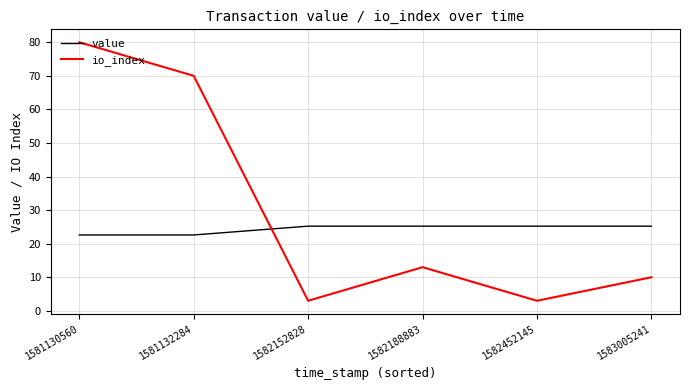

At which label does io_index first exceed 13?

1581130560